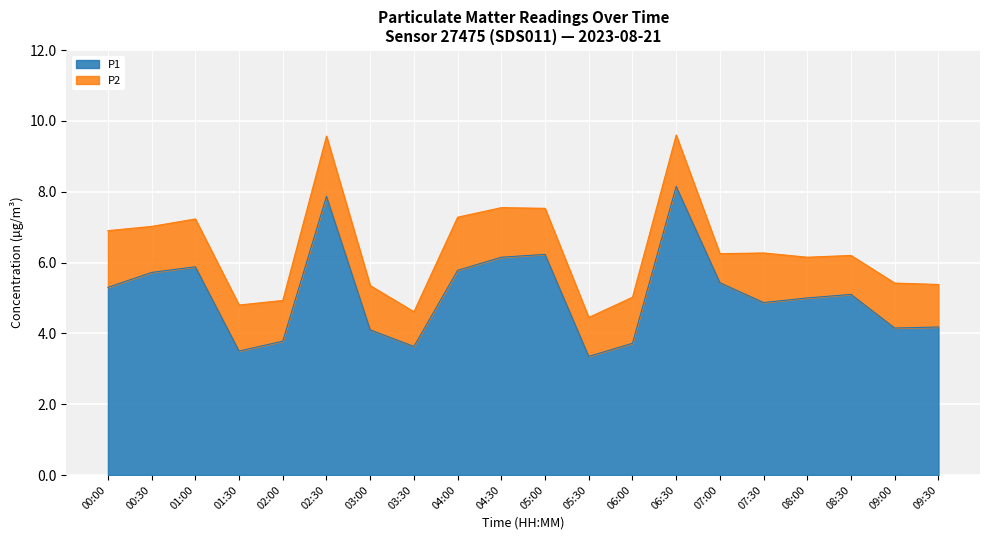

Reading left to right, list all the values displayed in this chart.

5.3	5.7	5.9	3.5	3.8	7.9	4.1	3.6	5.8	6.2	6.2	3.4	3.7	8.2	5.4	4.9	5.0	5.1	4.2	4.2